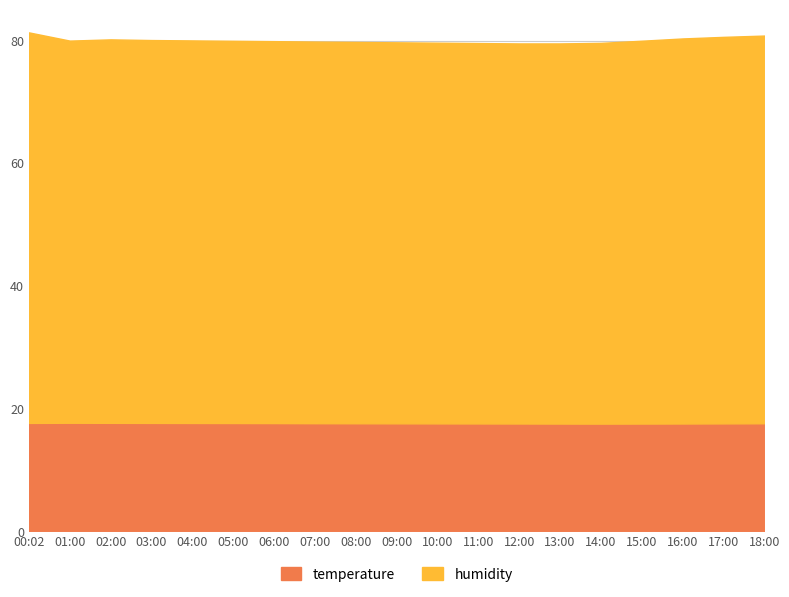

At which category is the sum across all series the highest?

00:02